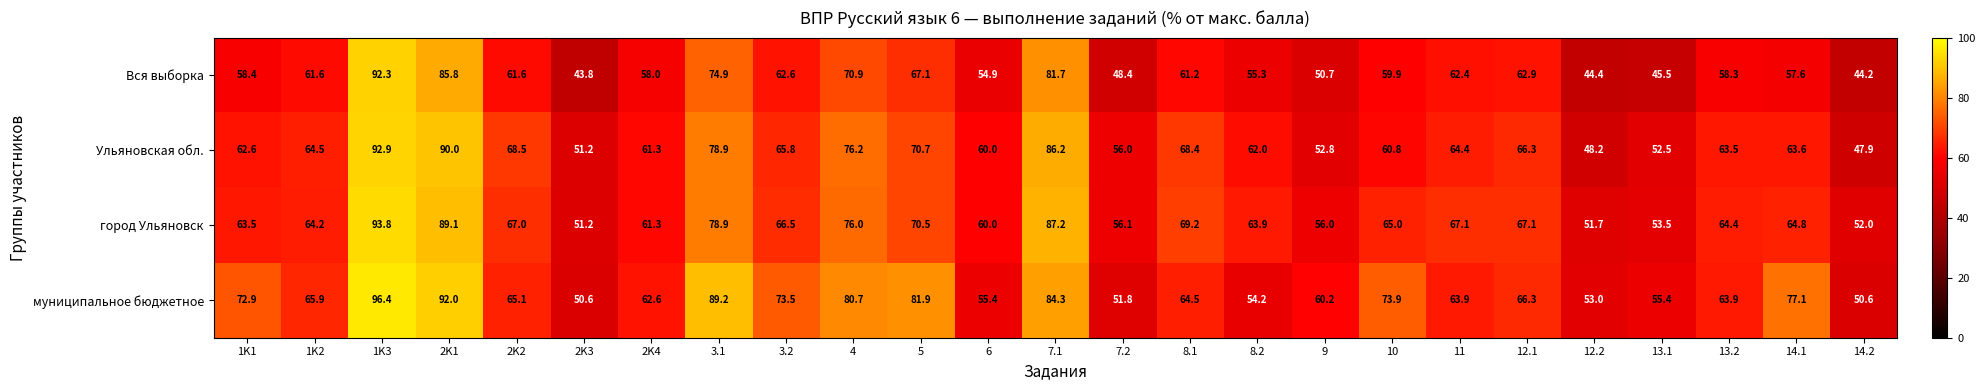

Which series changed the most between 3.1 and 7.2?

муниципальное бюджетное